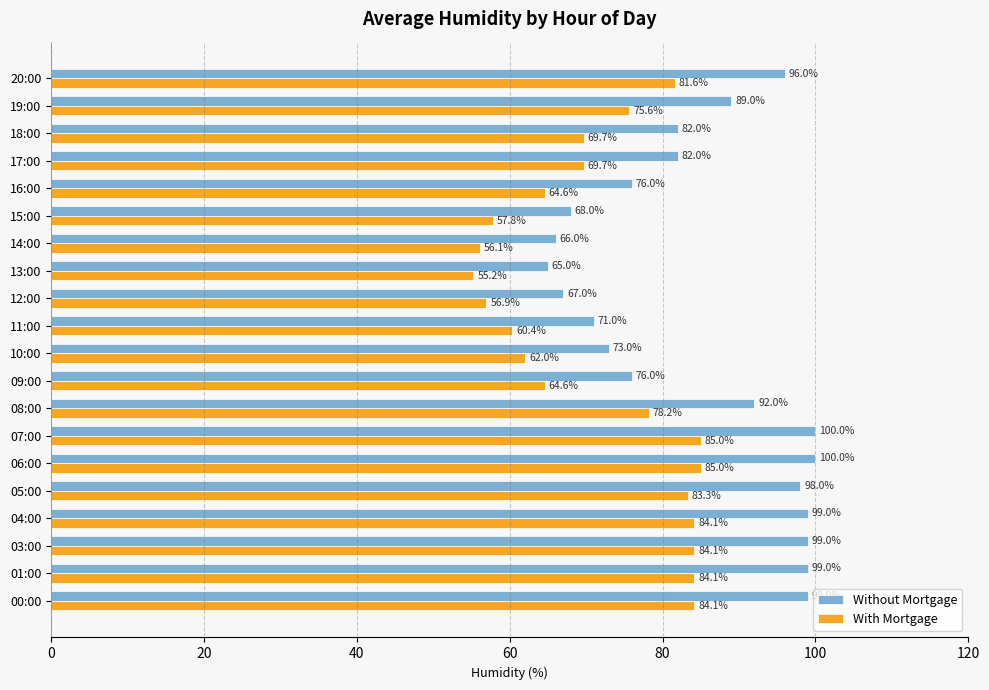

What is the maximum value for With Mortgage?

85.0